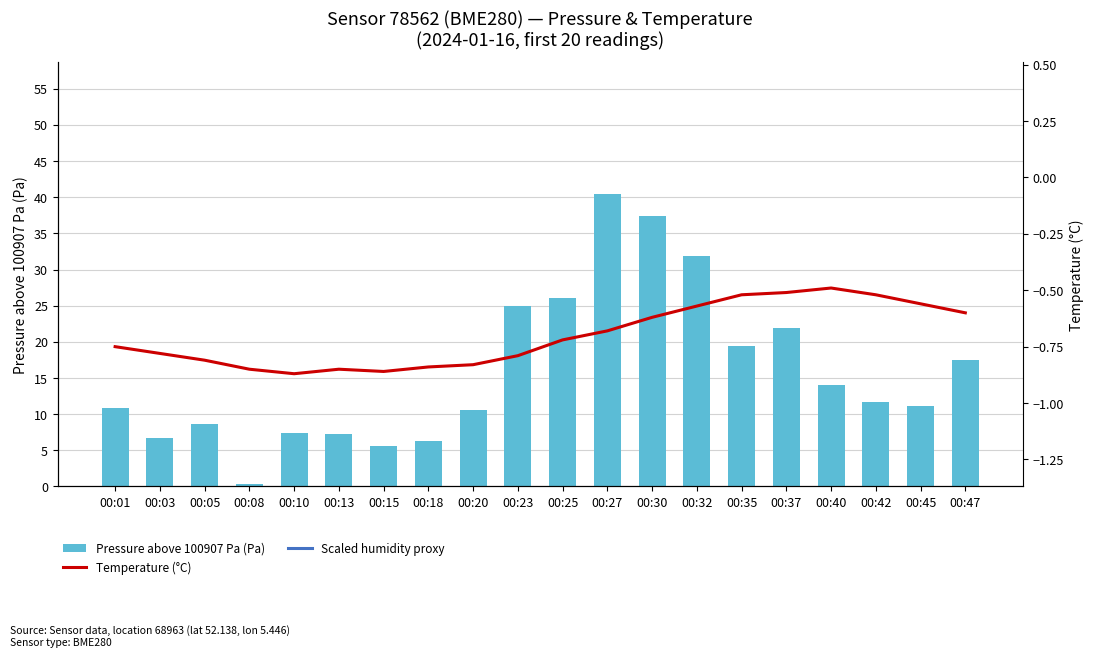

Which category has the highest value in the Scaled humidity proxy series?

00:10